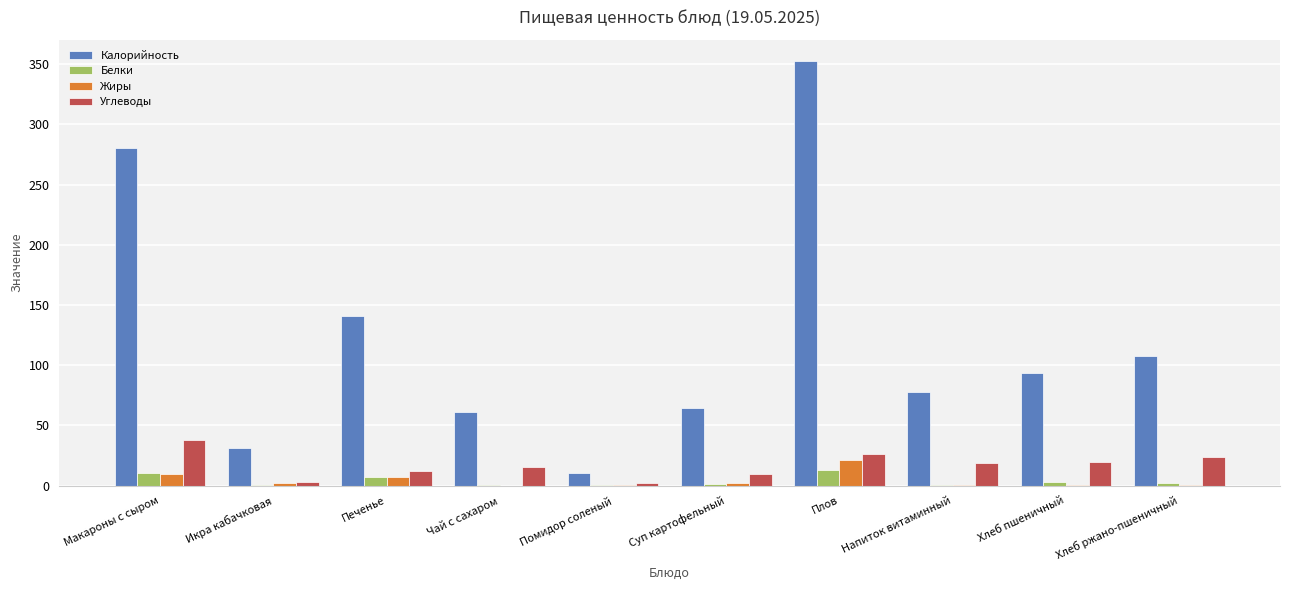

How many groups of bars are there?

10